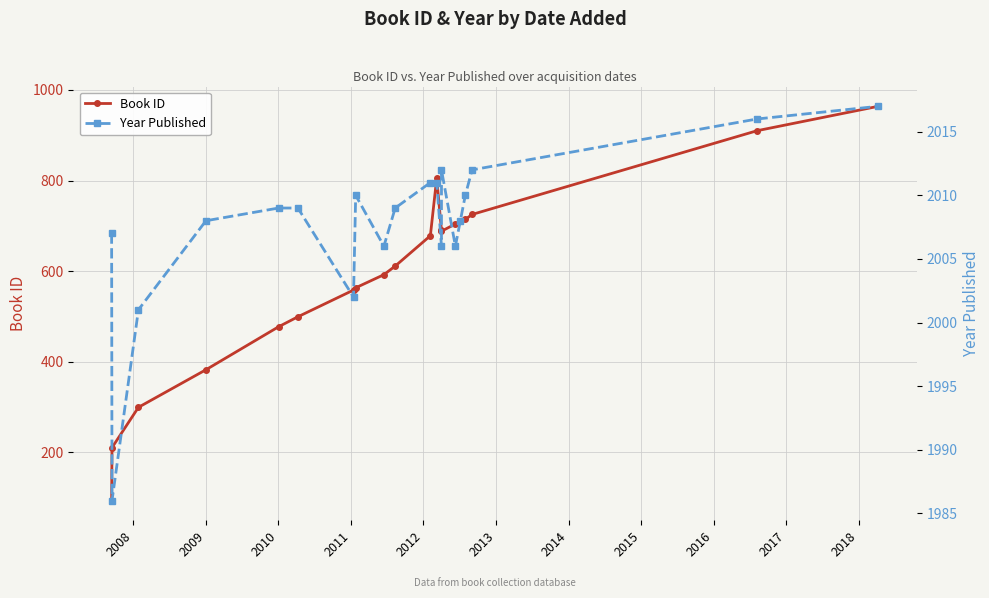

How many lines are shown in the chart?

2